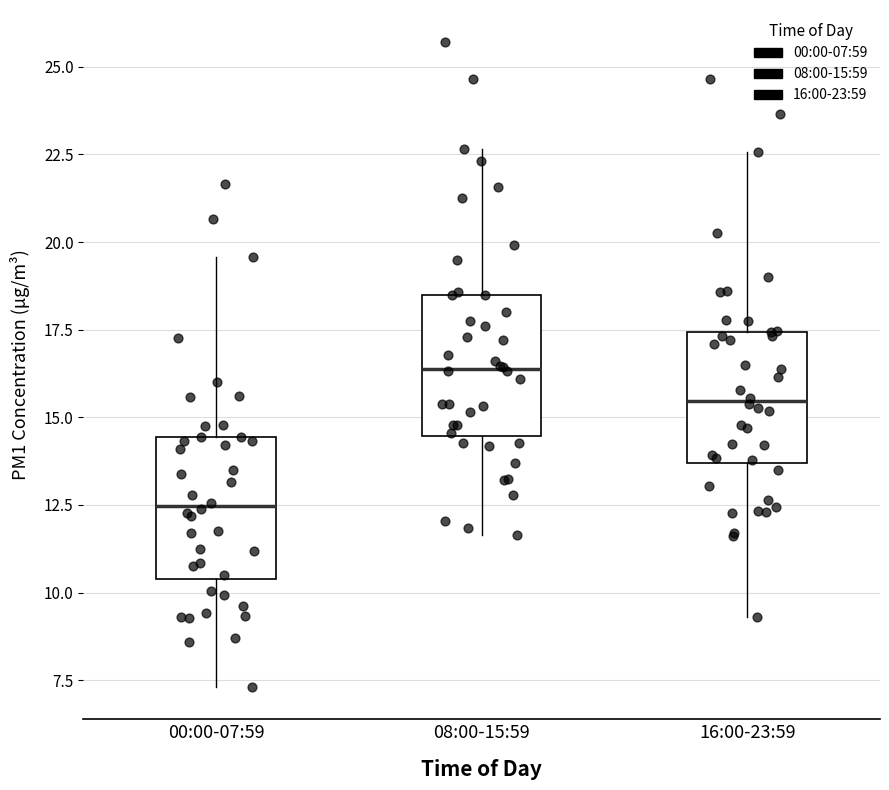

Where is the upper edge of the box for 00:00-07:59 on the y-axis? The values are not printed on the chart, so give them approximately, as read against the axis.

14.5